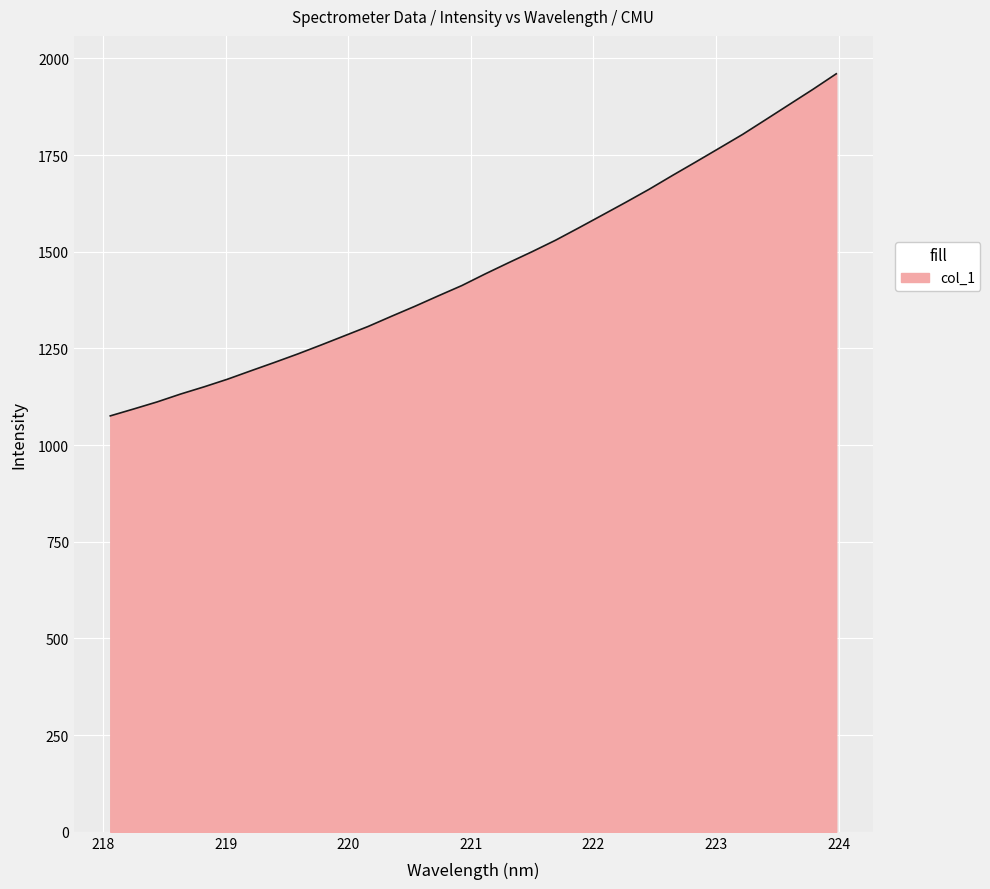

What is the difference between the maximum and minimum values?

884.6